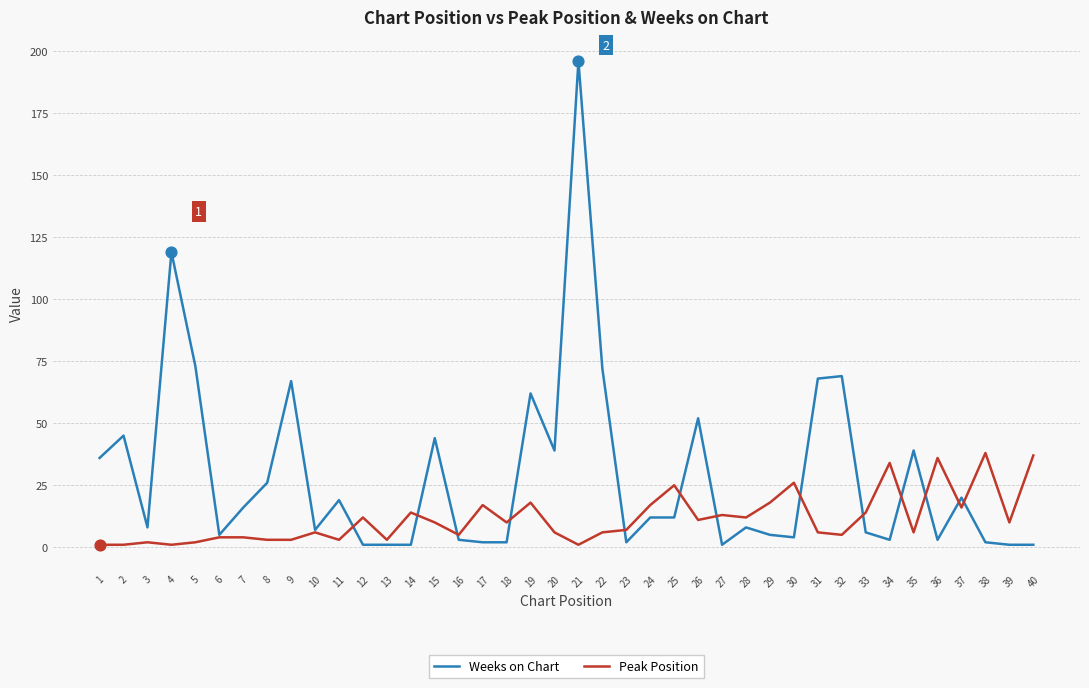

At how many categories does at least one series exceed 81?

2